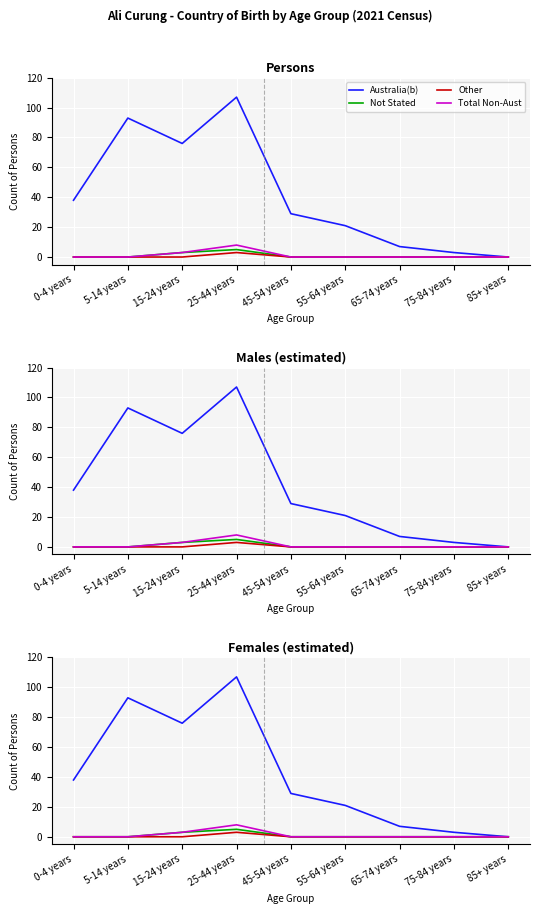

At how many categories does at least one series exceed 40?

3